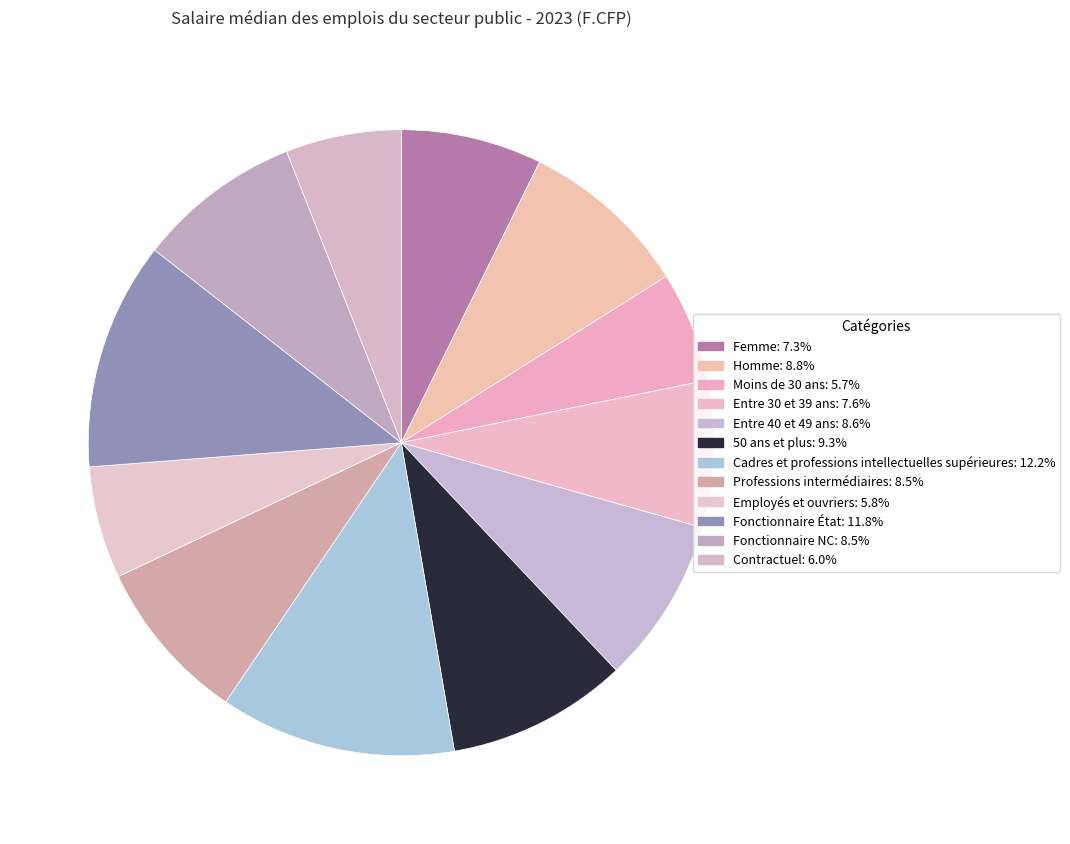

Count the number of slices in the pie.

12